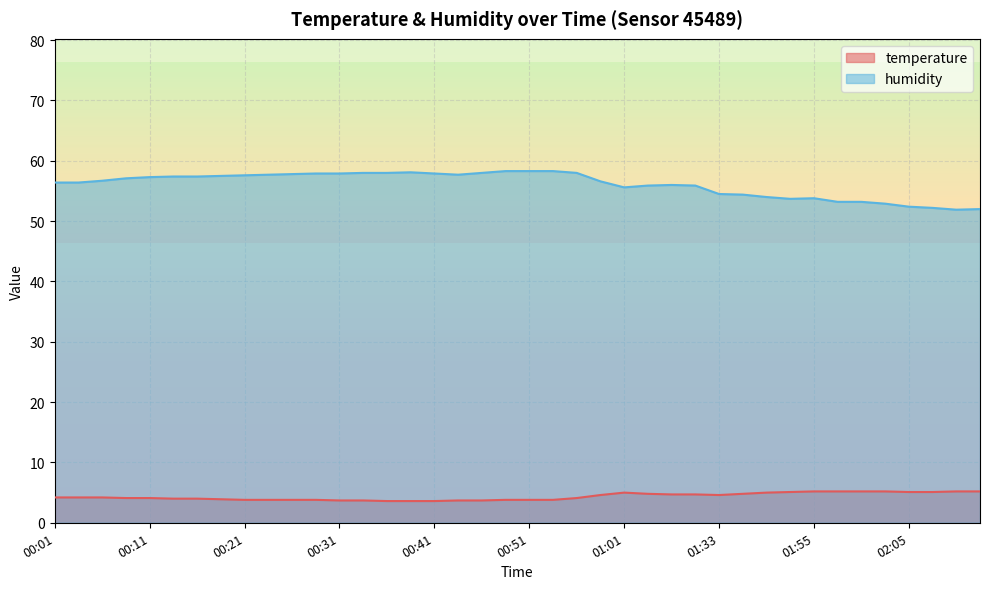

What is the spread (max minus min) of values at 00:49?

54.5